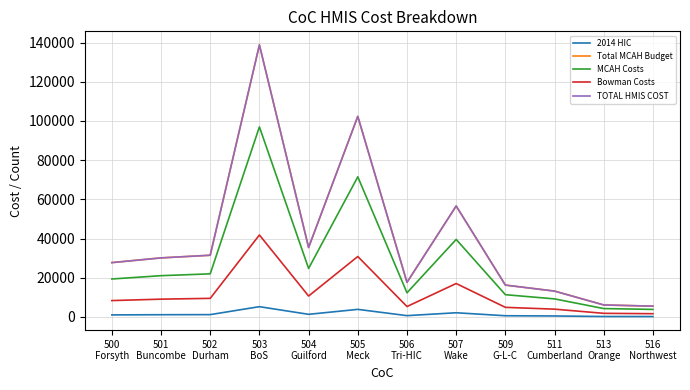

How many lines are shown in the chart?

5